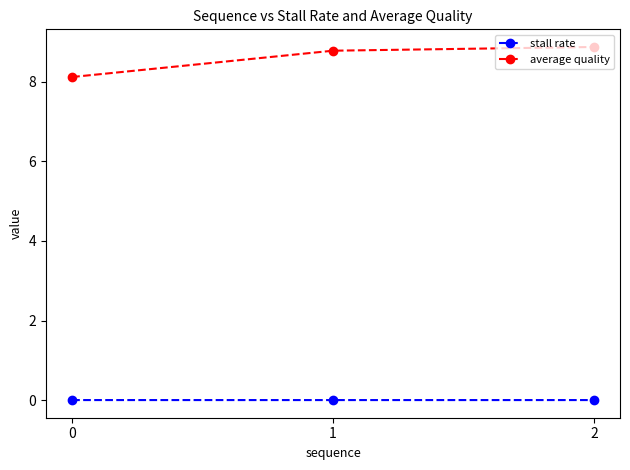

What is the approximate value of average quality at 2?

8.9